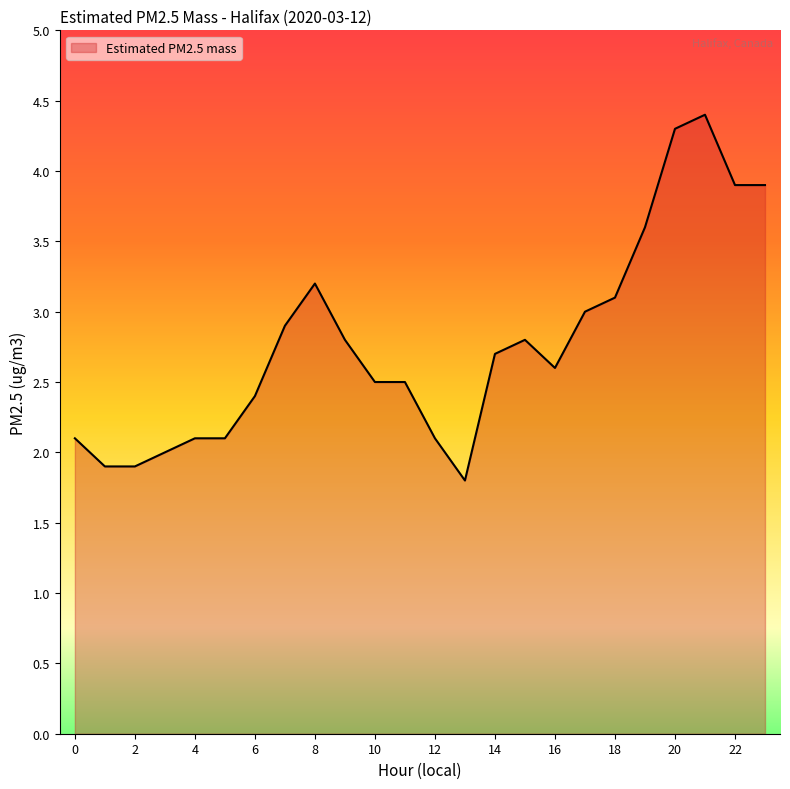

What is the smallest value displayed?

1.8